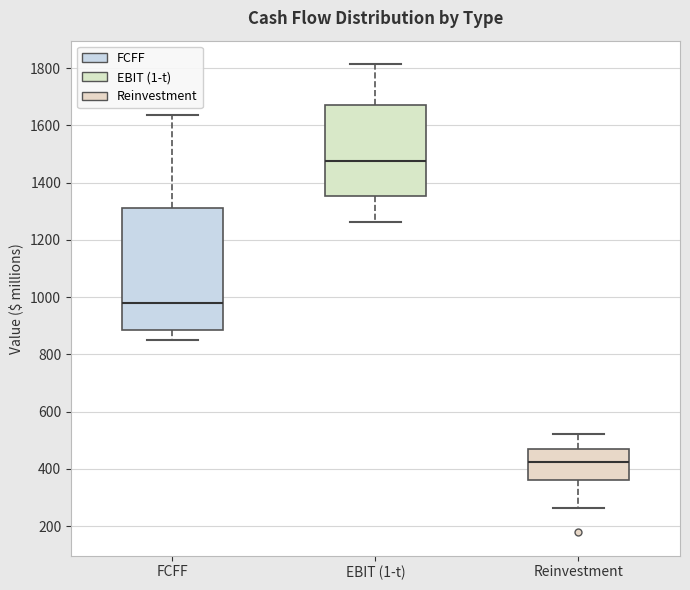

Which box is the tallest, from its lower edge to its upper edge?

FCFF